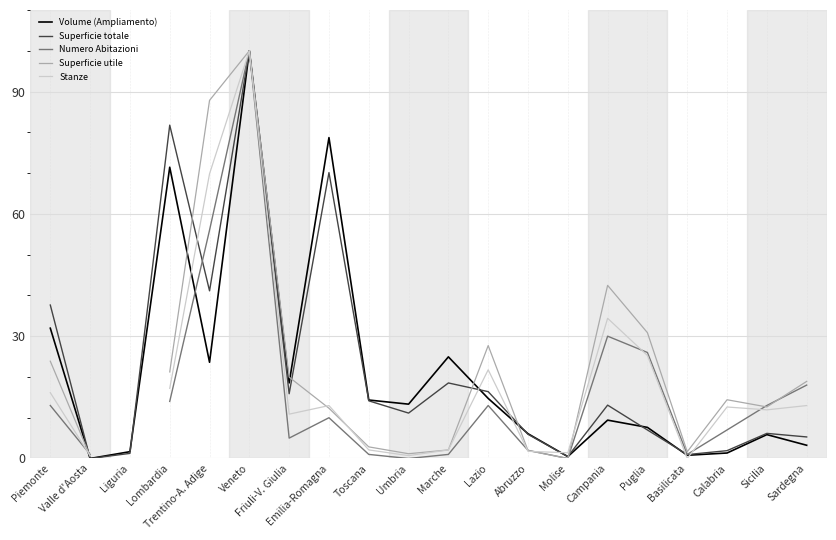

Does the chart display data point markers on the line(s)?

No